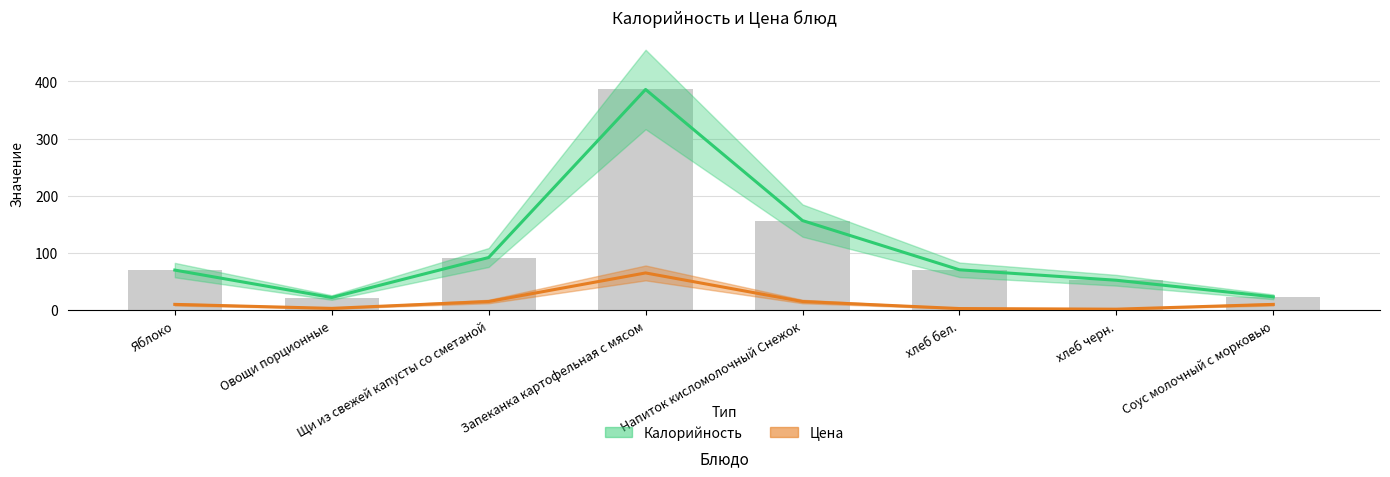

The Калорийность series shows 41.5 at Соус молочный с морковью. True or false?

False